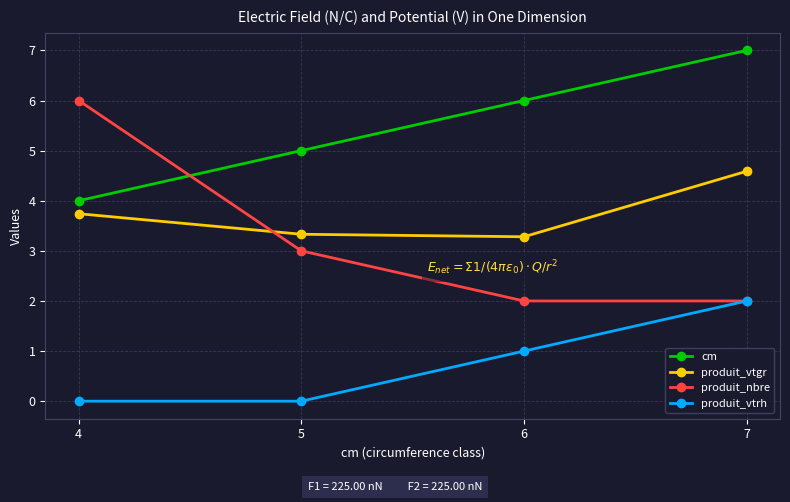

At which label does produit_nbre first exceed 3?

4